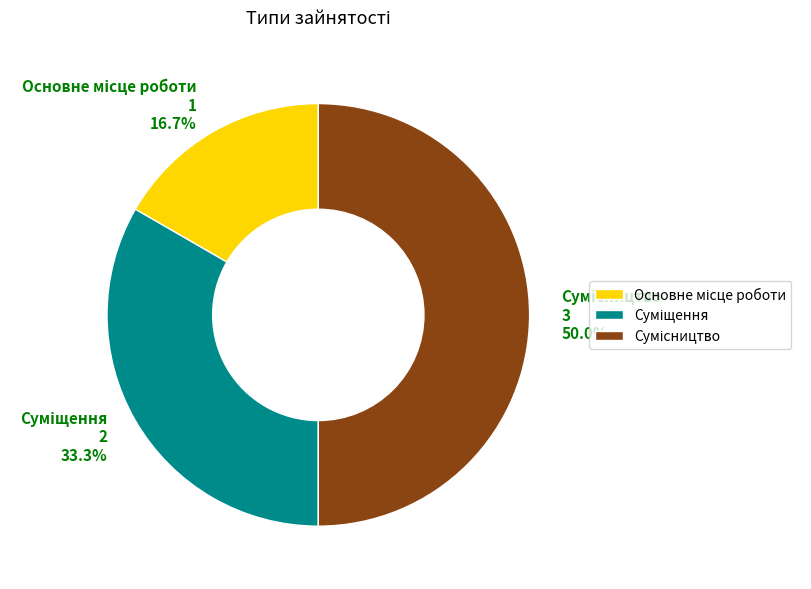

How many slices are in this pie chart?

3